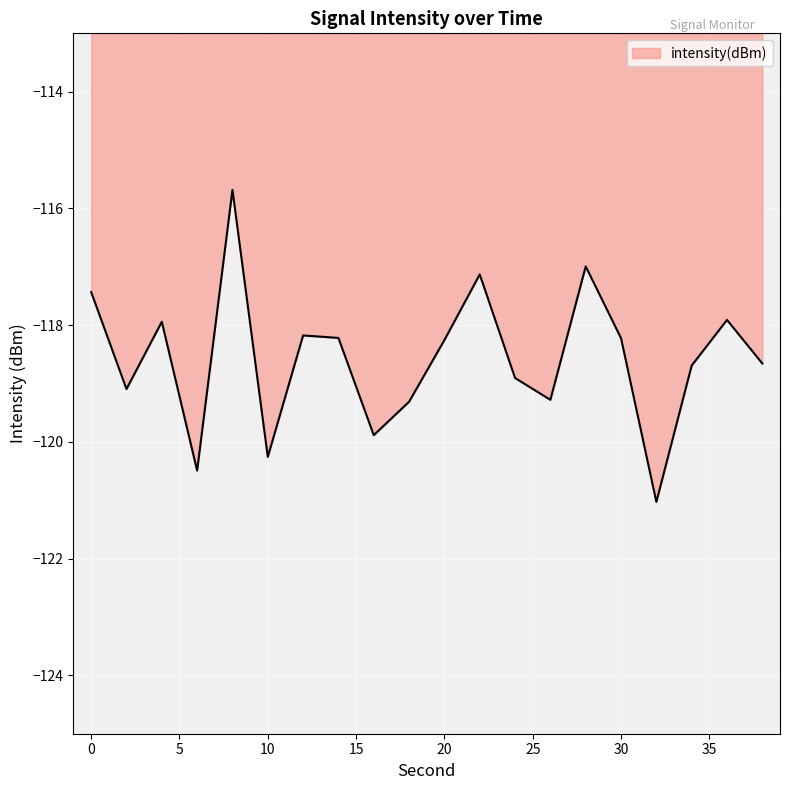

True or false: there are more than 2 points higher than both neighbors.

True